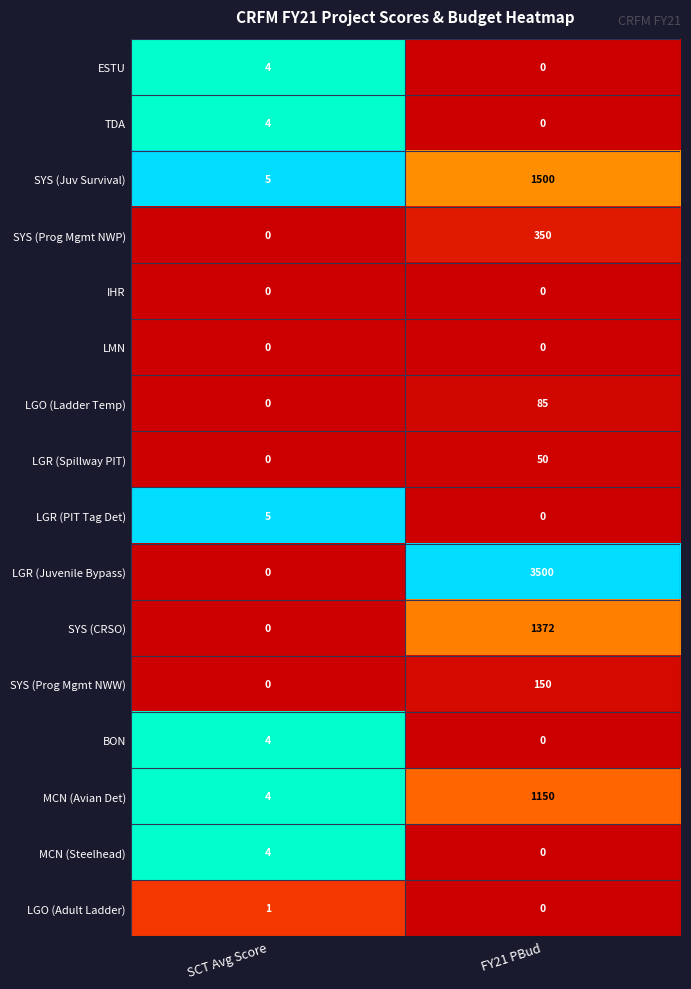

At which label does LGR (PIT Tag Det) reach its minimum?

FY21 PBud